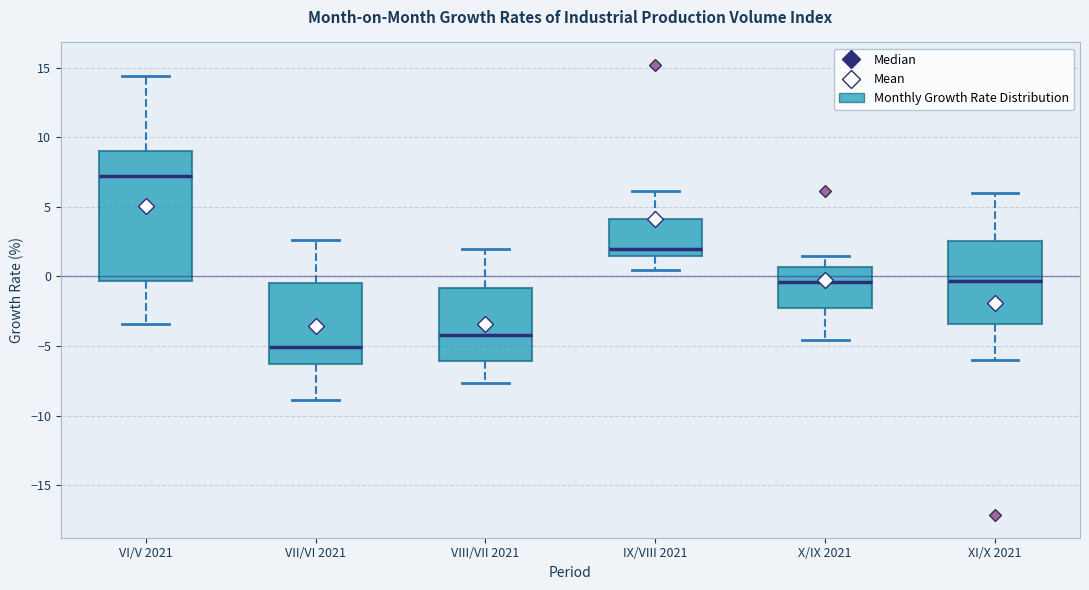

Reading left to right, read every box against the y-axis: the position of its median line, the range the box covers, and the ends of its whiskers. The values are not printed on the chart, so give them approximately, as read against the axis.

VI/V 2021: median 7.0, box -0.5 to 9.0, whiskers -3.5 to 14.5
VII/VI 2021: median -5.0, box -6.5 to -0.5, whiskers -9.0 to 2.5
VIII/VII 2021: median -4.0, box -6.0 to -1.0, whiskers -7.5 to 2.0
IX/VIII 2021: median 2.0, box 1.5 to 4.0, whiskers 0.5 to 6.0
X/IX 2021: median -0.5, box -2.5 to 0.5, whiskers -4.5 to 1.5
XI/X 2021: median -0.5, box -3.5 to 2.5, whiskers -6.0 to 6.0